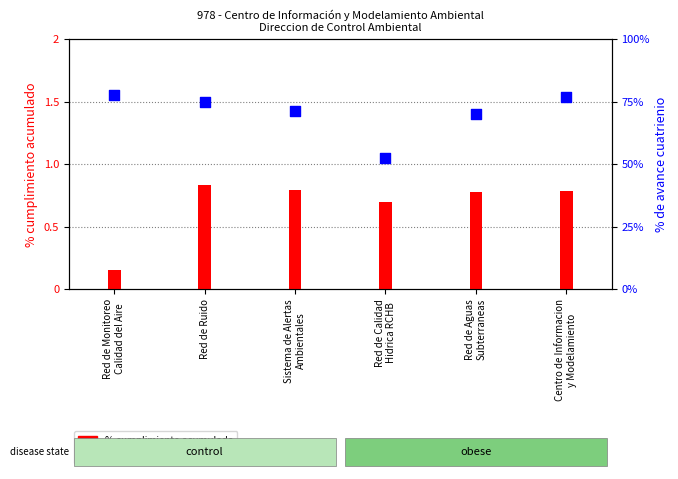

What is the total value across all series at Centro de Informacion
y Modelamiento?

77.8